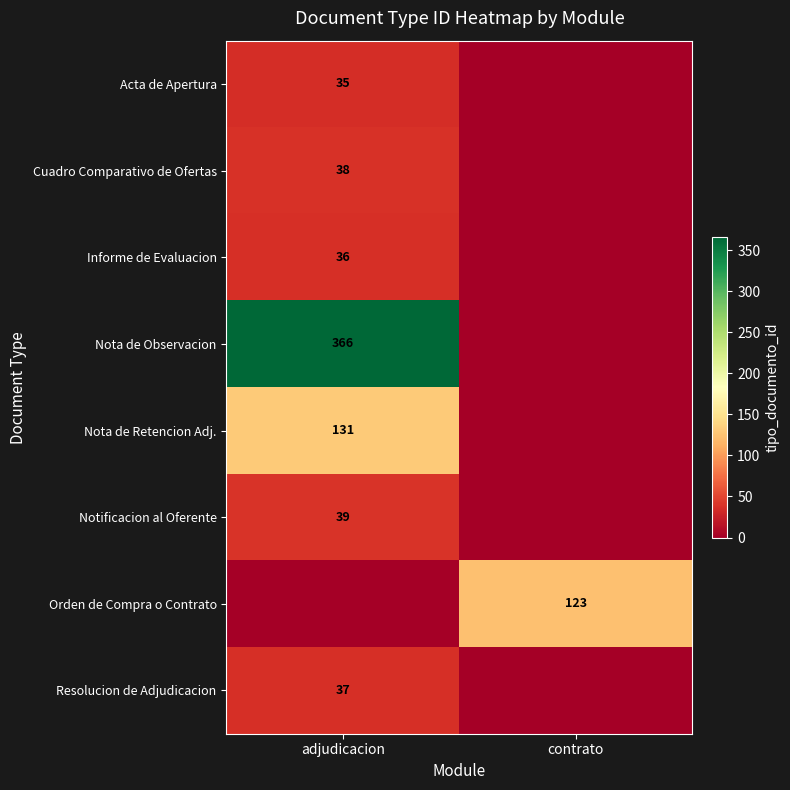

The value of Notificacion al Oferente at adjudicacion is 62. True or false?

False